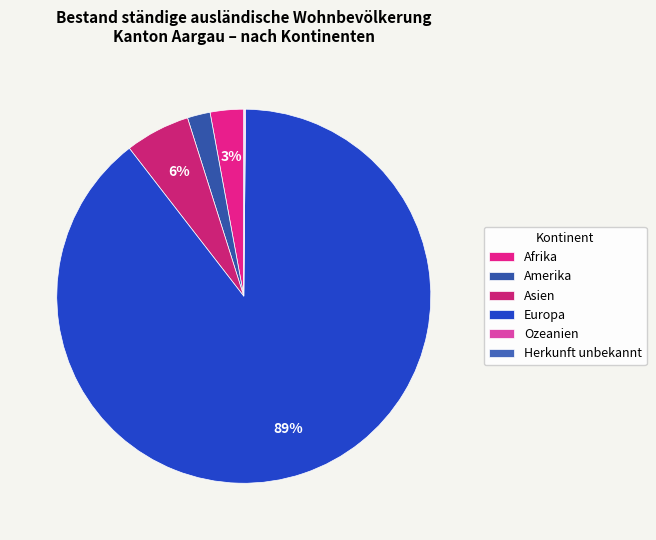

Is Afrika the majority of the pie?

No